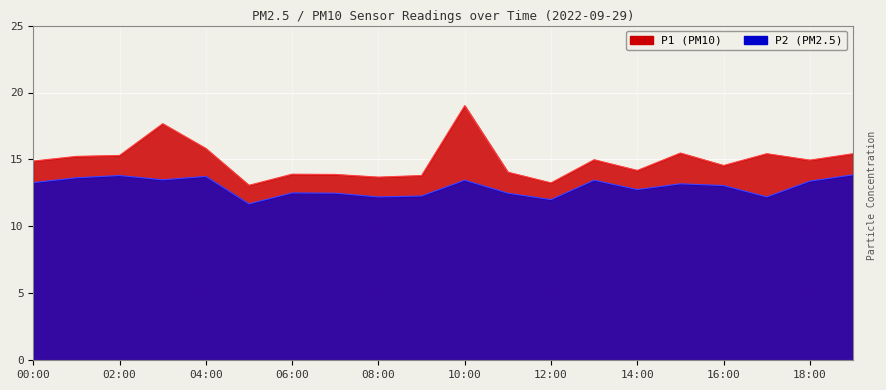

How many lines are shown in the chart?

2